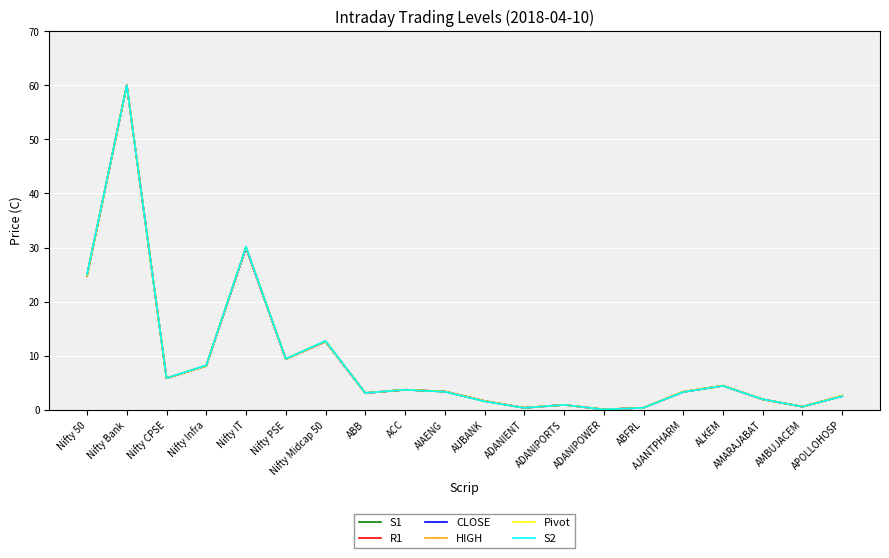

What position from the left is ALKEM?

17